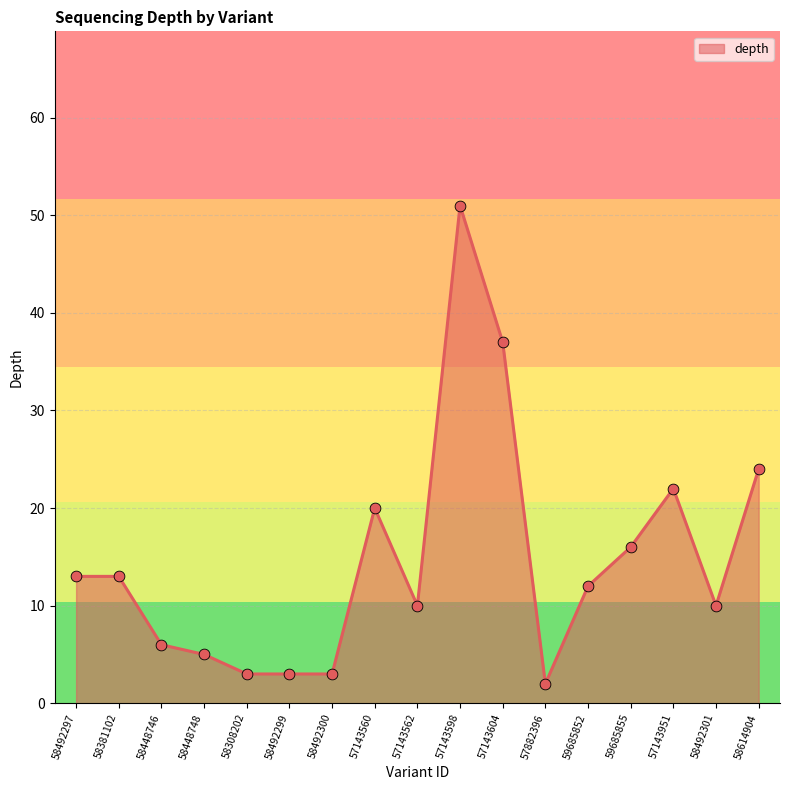

Approximately how many times larger is the value at 58308202 compared to 58614904?

0.1